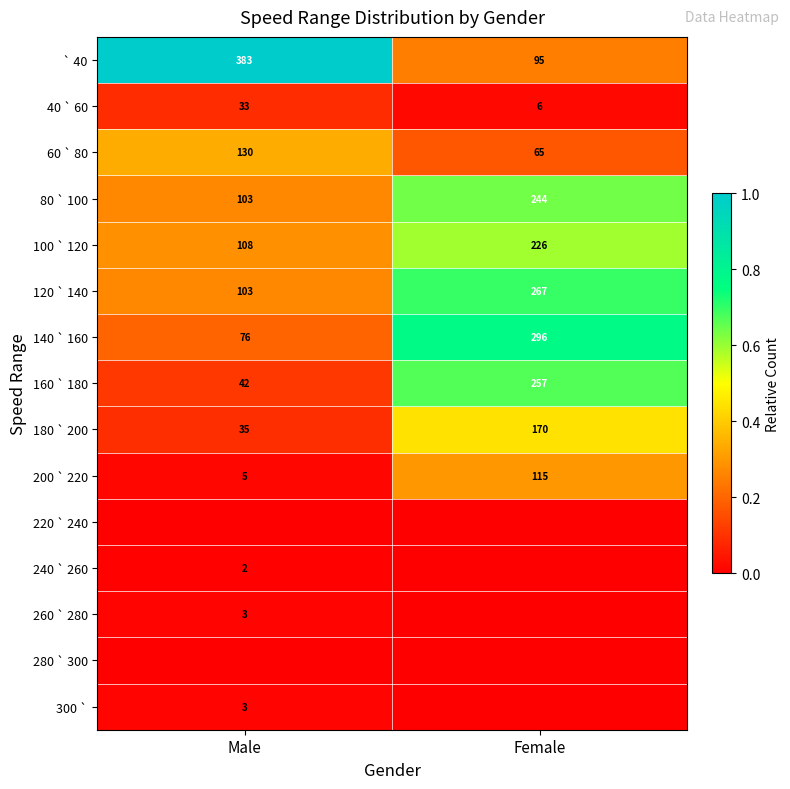

Is the value of 240 ` 260 at Male greater than the value of 80 ` 100 at Male?

No